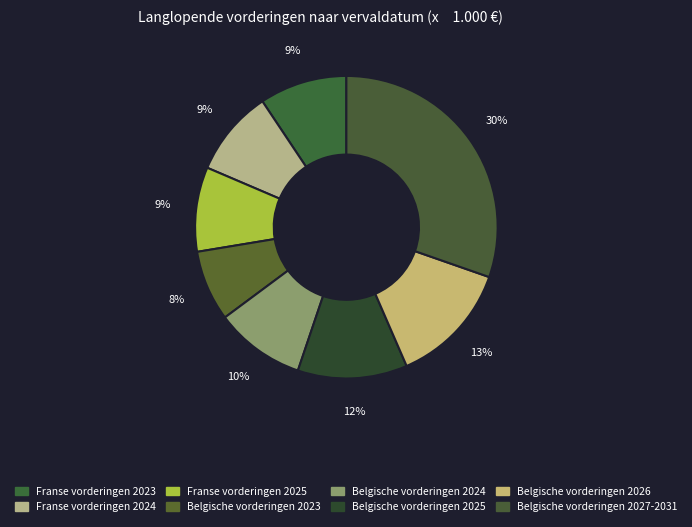

To the nearest percent, what portion does Belgische vorderingen 2023 represent?

8%